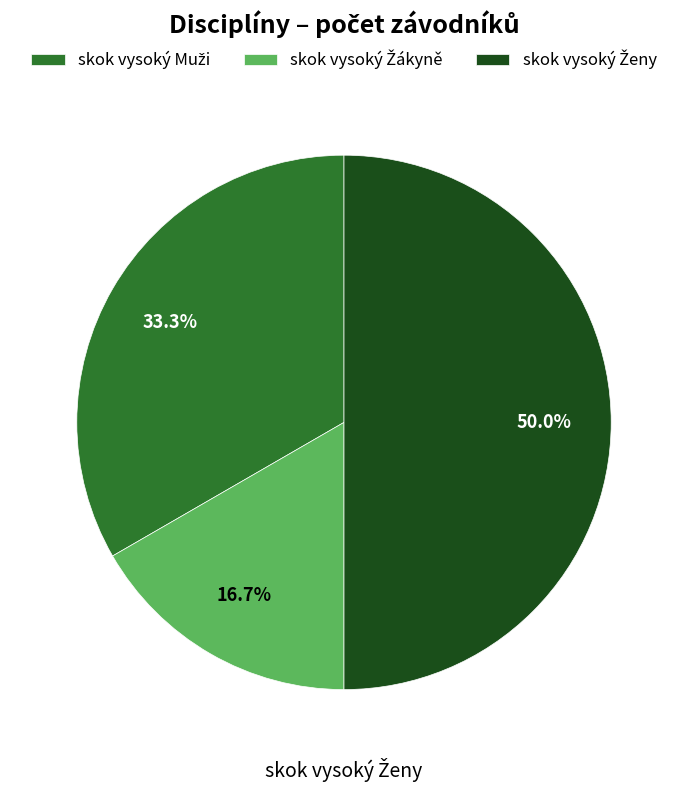

How many segments does this pie chart have?

3